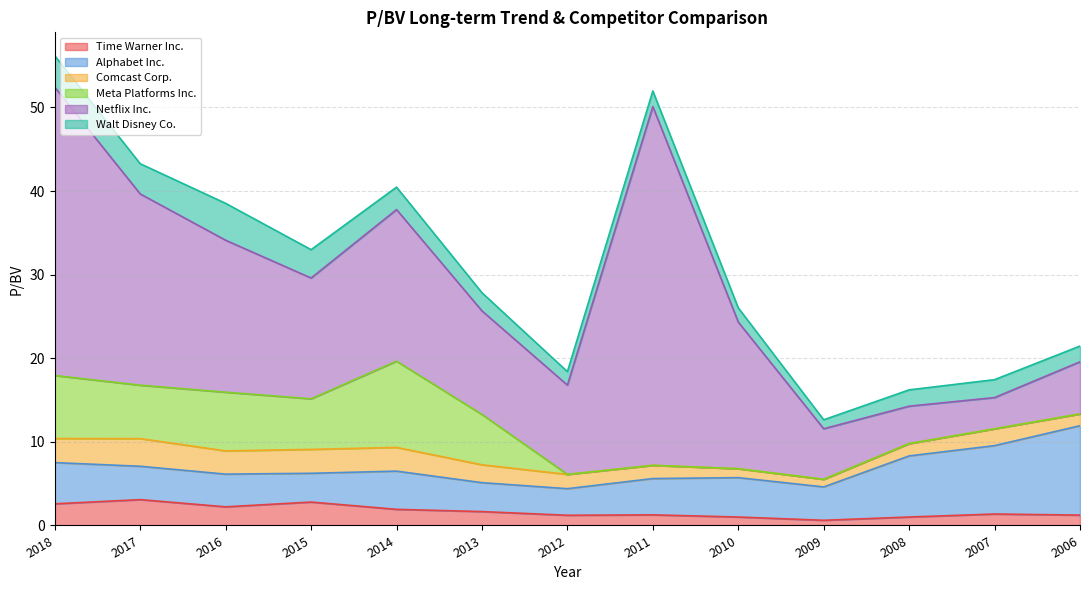

Where is the first local maximum for Alphabet Inc.?

2014